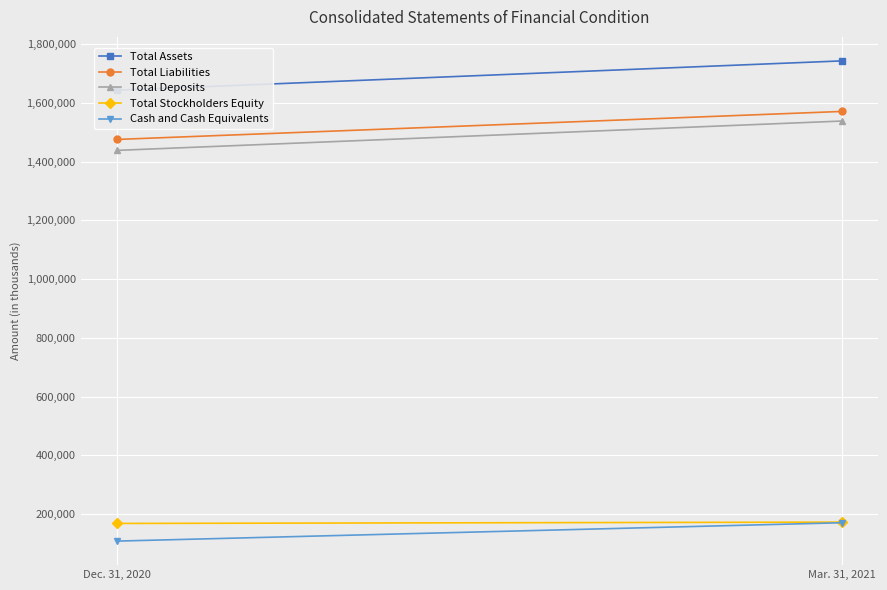

How many lines are shown in the chart?

5